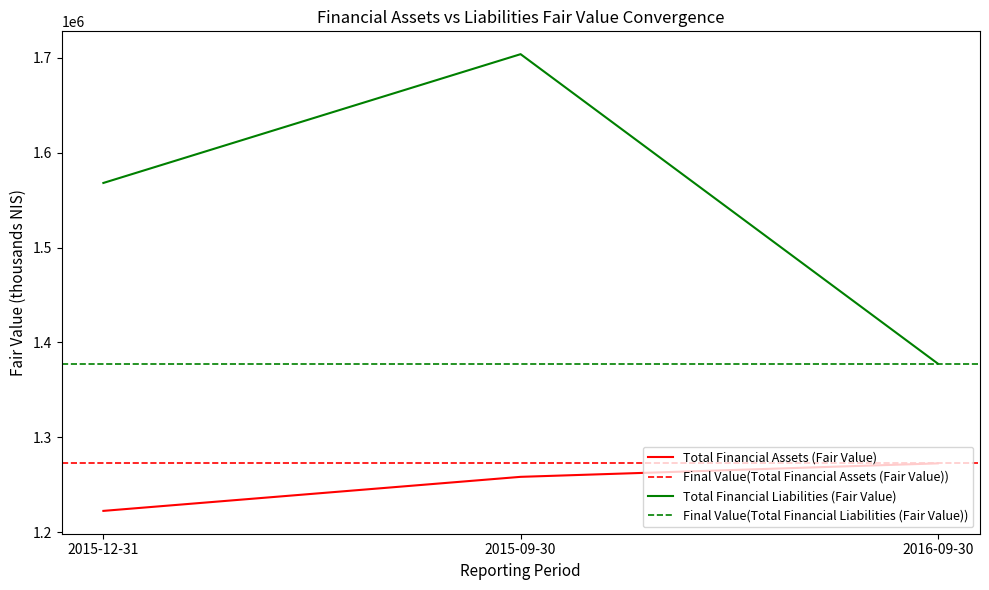

What is the sum of the Total Financial Assets (Fair Value) values at 2015-09-30 and 2016-09-30?

2530600